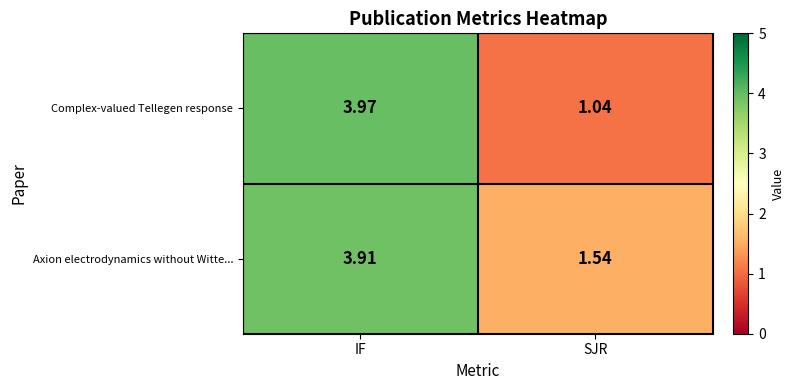

List the series in order of their peak value, lowest first.

Axion electrodynamics without Witte..., Complex-valued Tellegen response